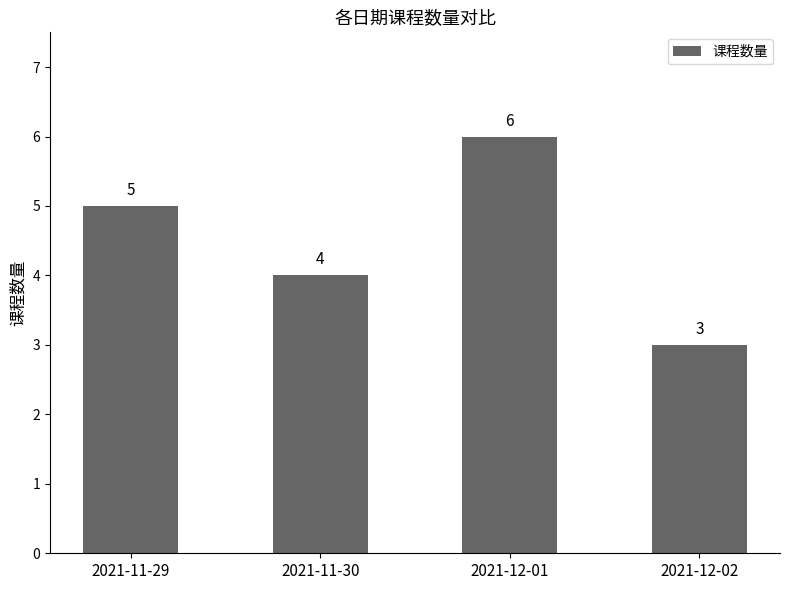

Reading left to right, transcribe all the data shown in this chart.

2021-11-29=5	2021-11-30=4	2021-12-01=6	2021-12-02=3